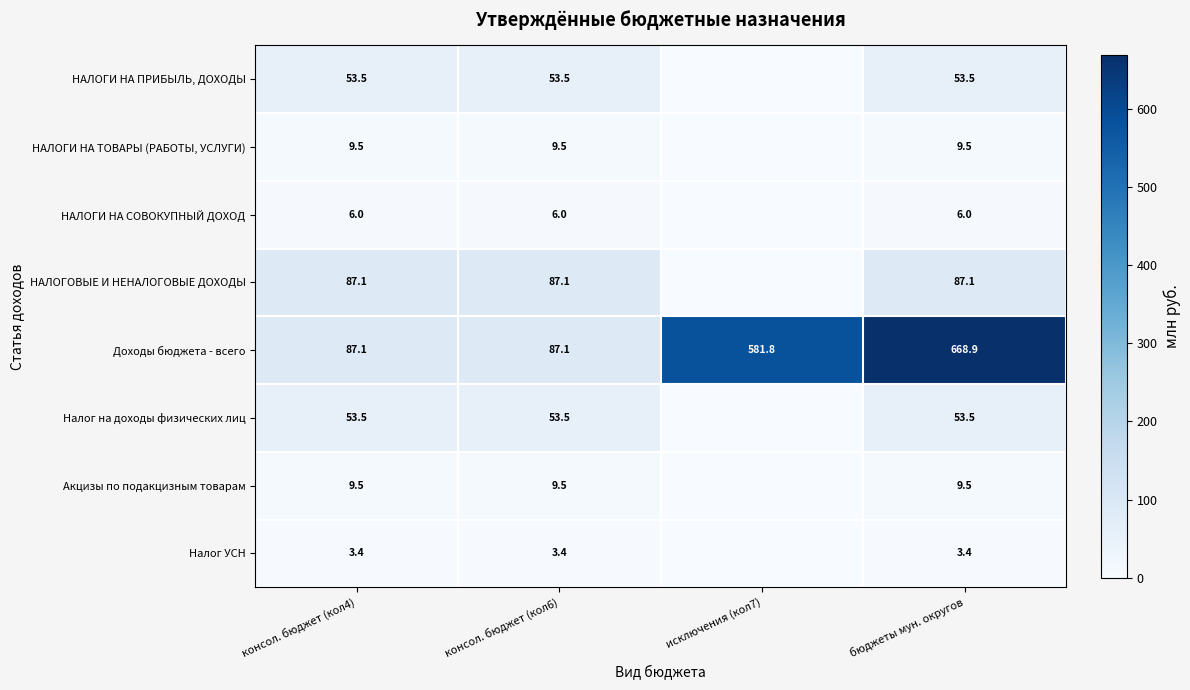

Is the value of НАЛОГИ НА ПРИБЫЛЬ, ДОХОДЫ at консол. бюджет (кол4) greater than the value of НАЛОГОВЫЕ И НЕНАЛОГОВЫЕ ДОХОДЫ at консол. бюджет (кол6)?

No